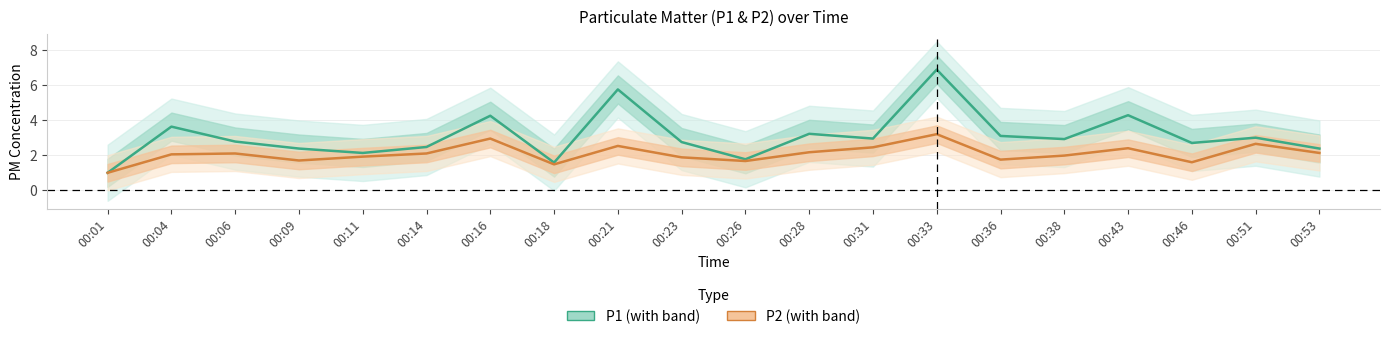

Rank the series by their average value, from highest to lowest.

P1, P2